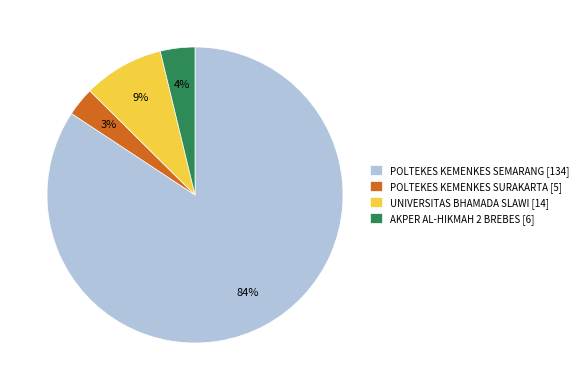

Is POLTEKES KEMENKES SEMARANG the majority of the pie?

Yes